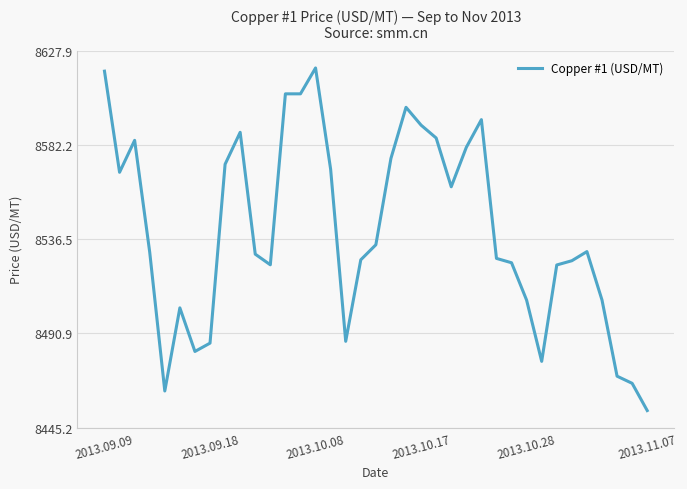

What is the difference between the maximum and minimum values?

166.0